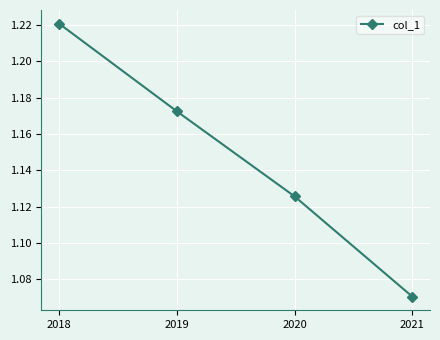

True or false: the data has more than 0 interior local peaks.

False